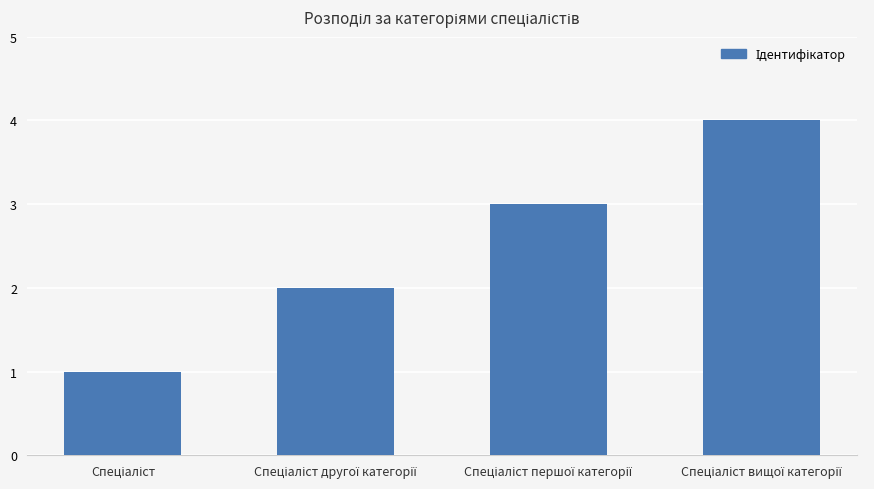

What is the sum of all values?

10